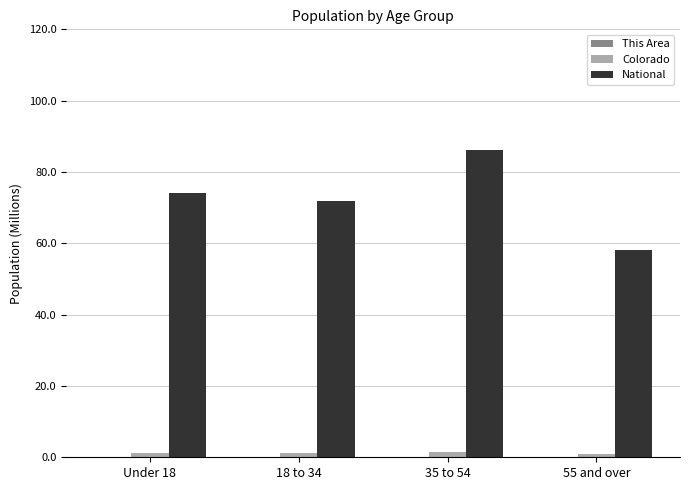

Which series changed the most between 35 to 54 and 55 and over?

National